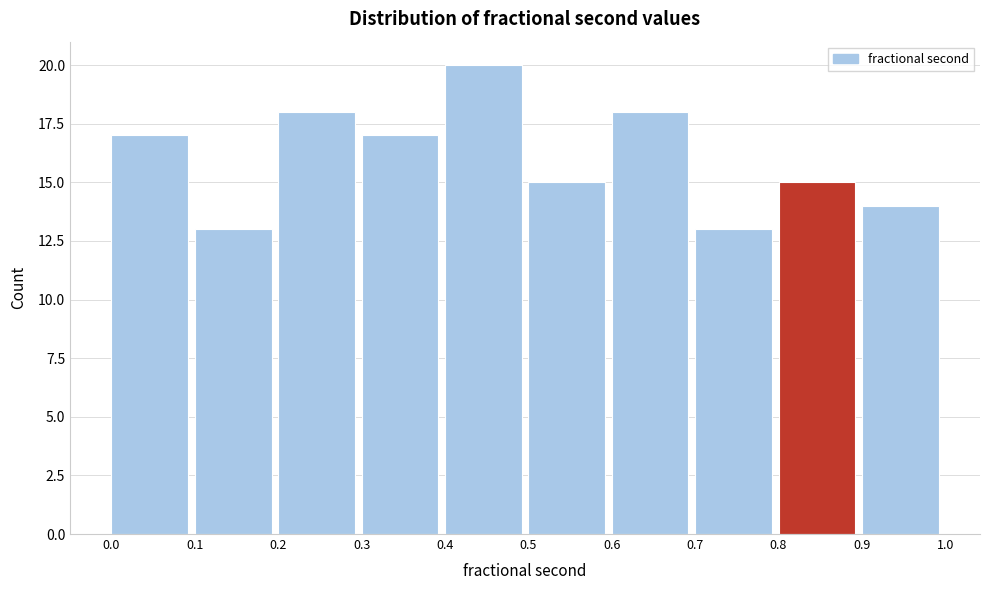

Reading left to right, list every bar in this chart as the range it spans on the x-axis followed by its height. The values are not printed on the chart, so give them approximately, as read against the axis.

0.0 to 0.1: 17
0.1 to 0.2: 13
0.2 to 0.3: 18
0.3 to 0.4: 17
0.4 to 0.5: 20
0.5 to 0.6: 15
0.6 to 0.7: 18
0.7 to 0.8: 13
0.8 to 0.9: 15
0.9 to 1.0: 14